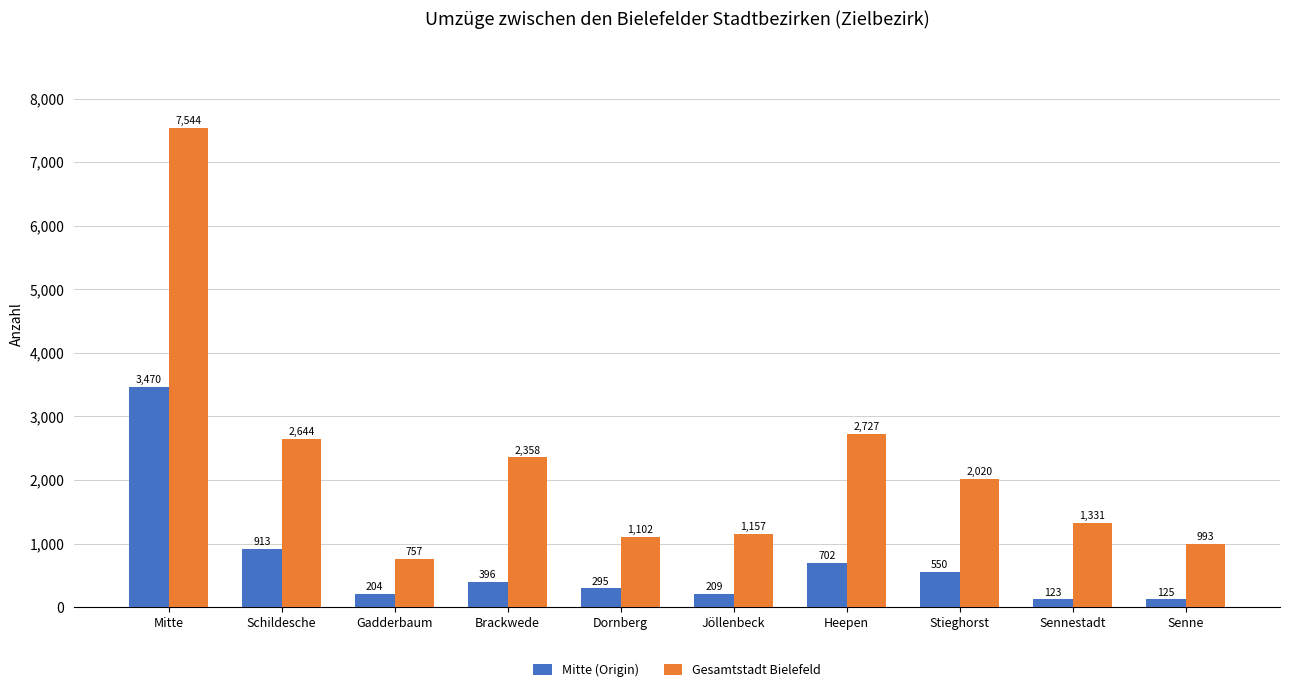

Rank the series at Heepen from highest to lowest value.

Gesamtstadt Bielefeld, Mitte (Origin)